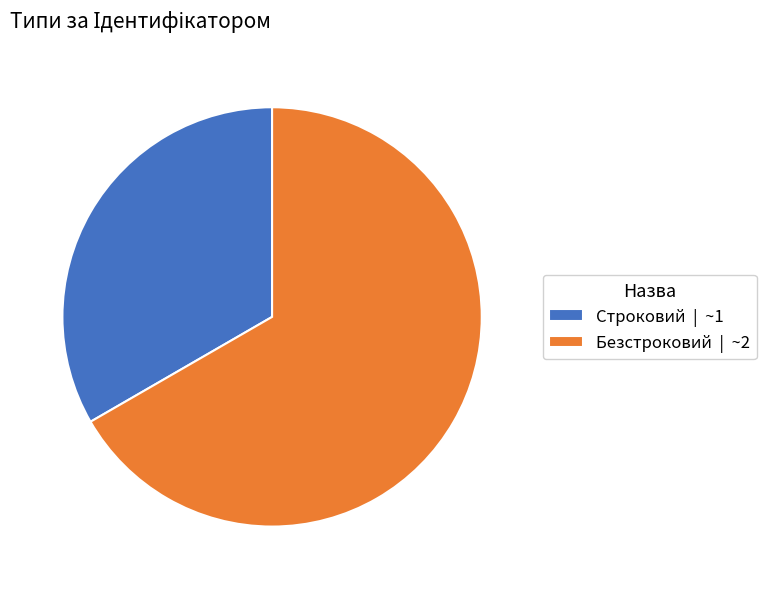

Which slice is the largest?

Безстроковий